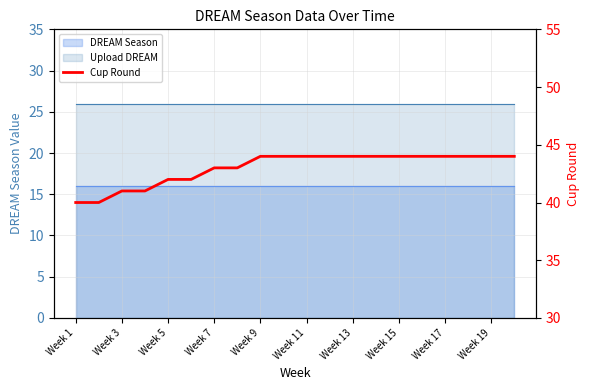

Between Week 11 and Week 17, which is larger?

Week 17